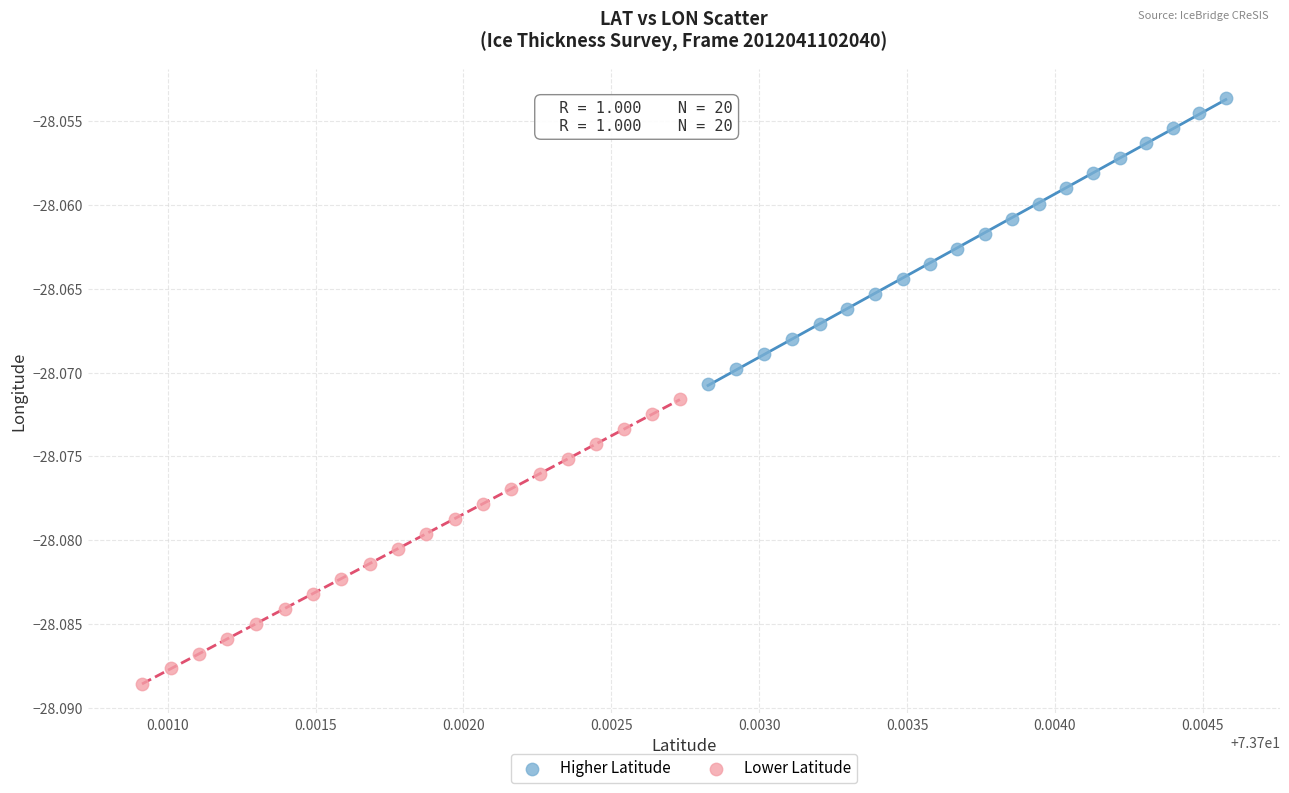

Which series has the largest Y range (max minus min)?

Higher Latitude